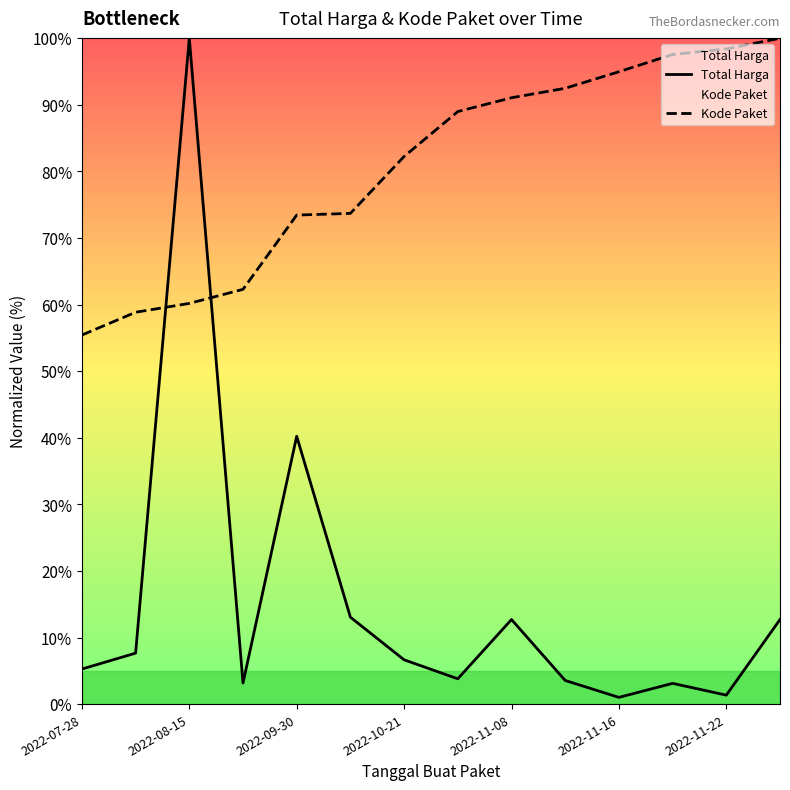

What are all the series names shown in the legend?

Total Harga, Kode Paket